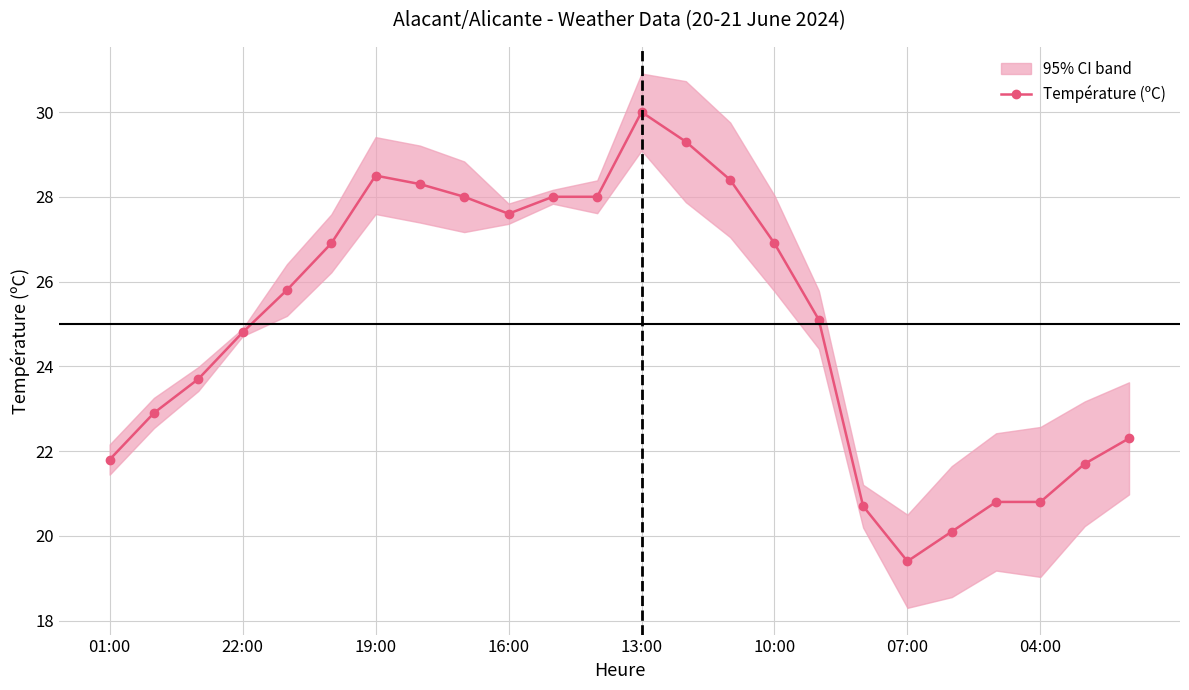

What is the lowest value of the Température (ºC) series?

19.4